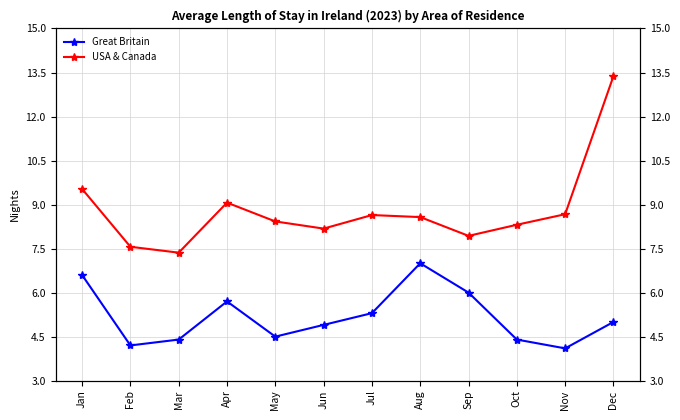

Rank the categories by USA & Canada value from highest to lowest.

Dec, Jan, Apr, Nov, Jul, Aug, May, Oct, Jun, Sep, Feb, Mar